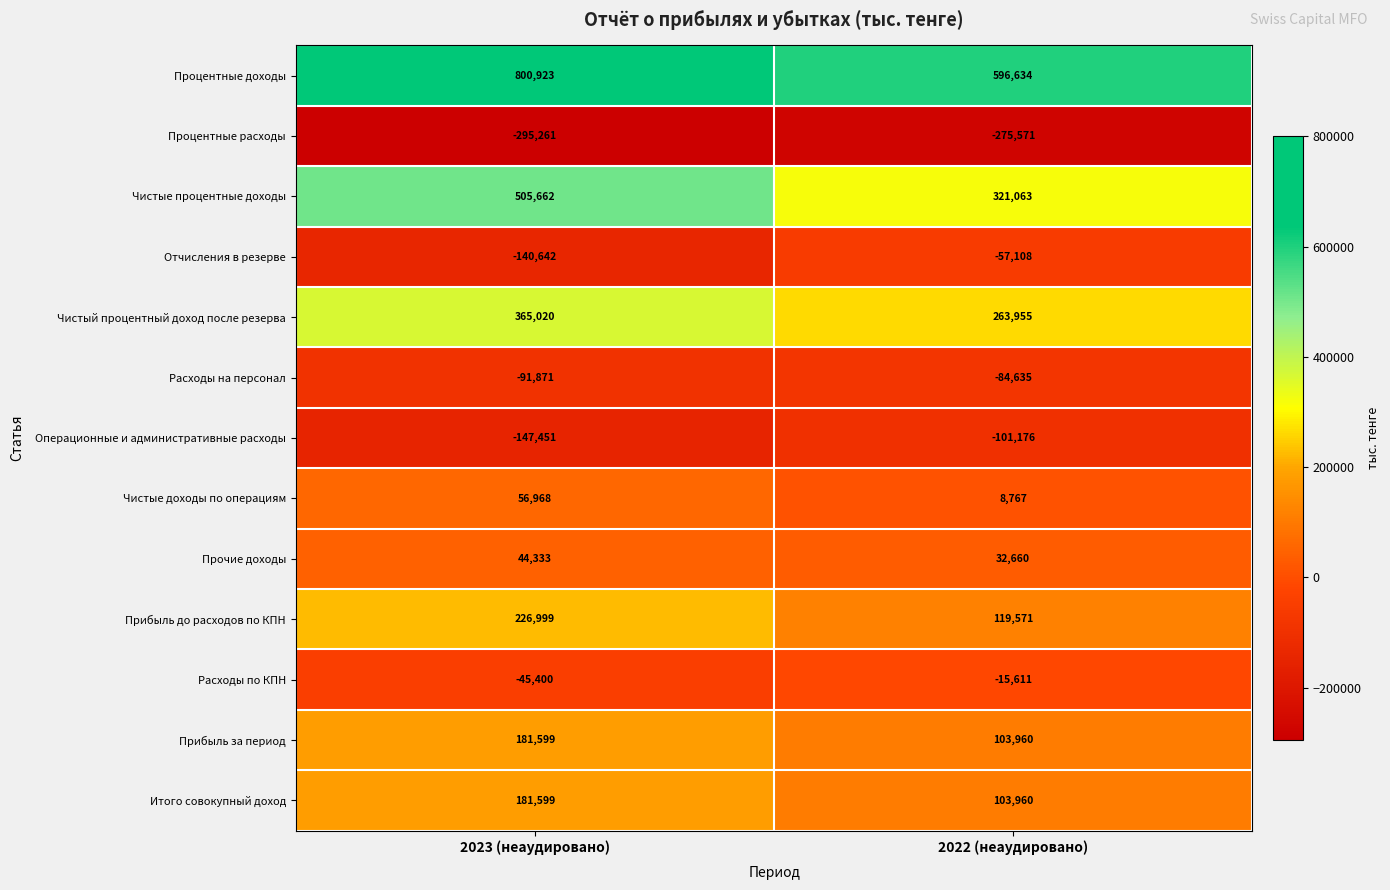

At which category is the sum across all series the highest?

2023 (неаудировано)